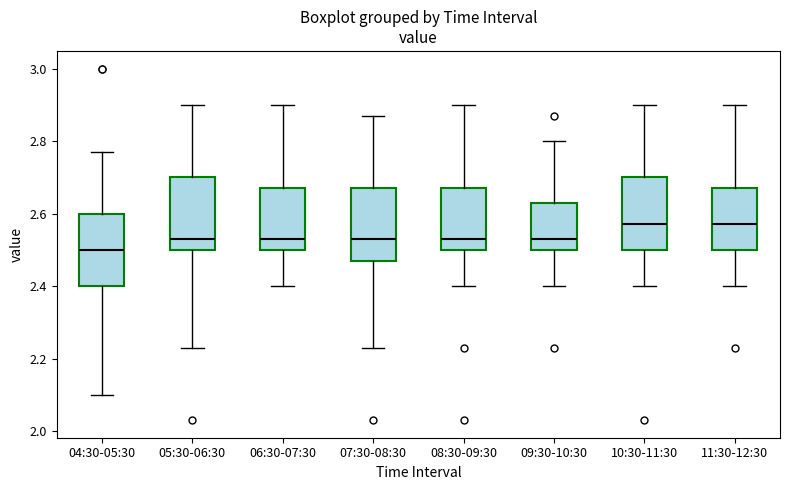

Reading left to right, read every box against the y-axis: the position of its median line, the range the box covers, and the ends of its whiskers. The values are not printed on the chart, so give them approximately, as read against the axis.

04:30-05:30: median 2.50, box 2.40 to 2.60, whiskers 2.10 to 2.78
05:30-06:30: median 2.54, box 2.50 to 2.70, whiskers 2.24 to 2.90
06:30-07:30: median 2.54, box 2.50 to 2.68, whiskers 2.40 to 2.90
07:30-08:30: median 2.54, box 2.48 to 2.68, whiskers 2.24 to 2.88
08:30-09:30: median 2.54, box 2.50 to 2.68, whiskers 2.40 to 2.90
09:30-10:30: median 2.54, box 2.50 to 2.64, whiskers 2.40 to 2.80
10:30-11:30: median 2.58, box 2.50 to 2.70, whiskers 2.40 to 2.90
11:30-12:30: median 2.58, box 2.50 to 2.68, whiskers 2.40 to 2.90